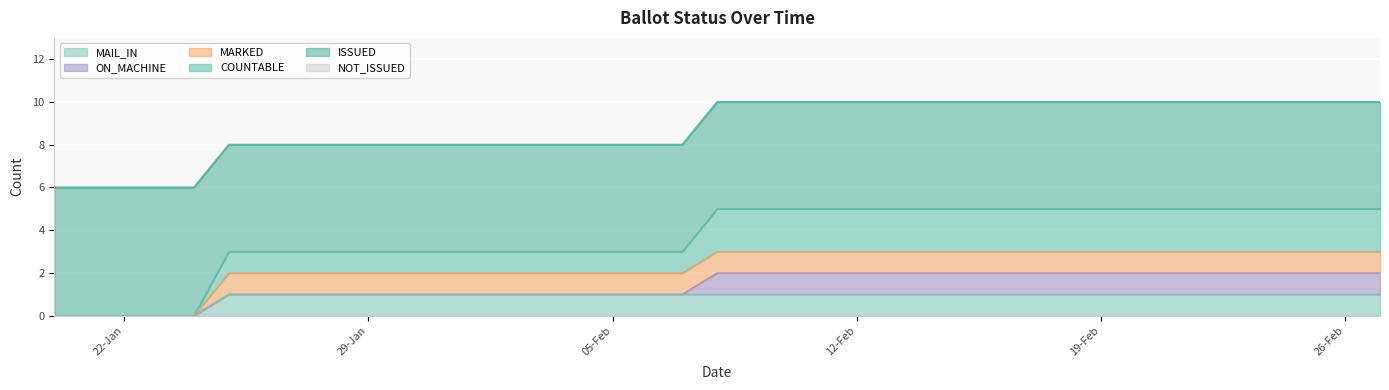

True or false: ISSUED and MAIL_IN intersect in this chart.

False